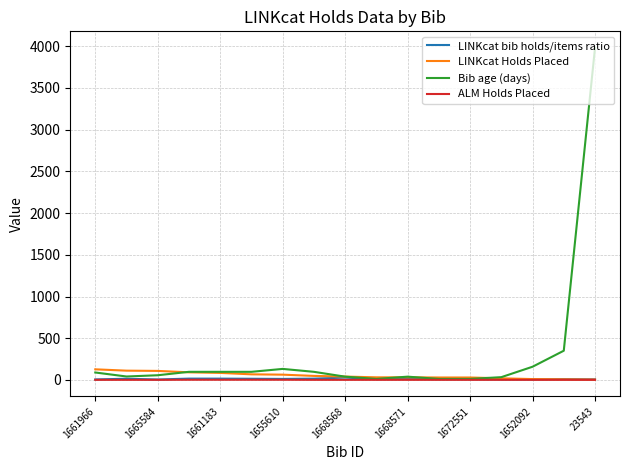

Which series has the largest total across all categories?

Bib age (days)